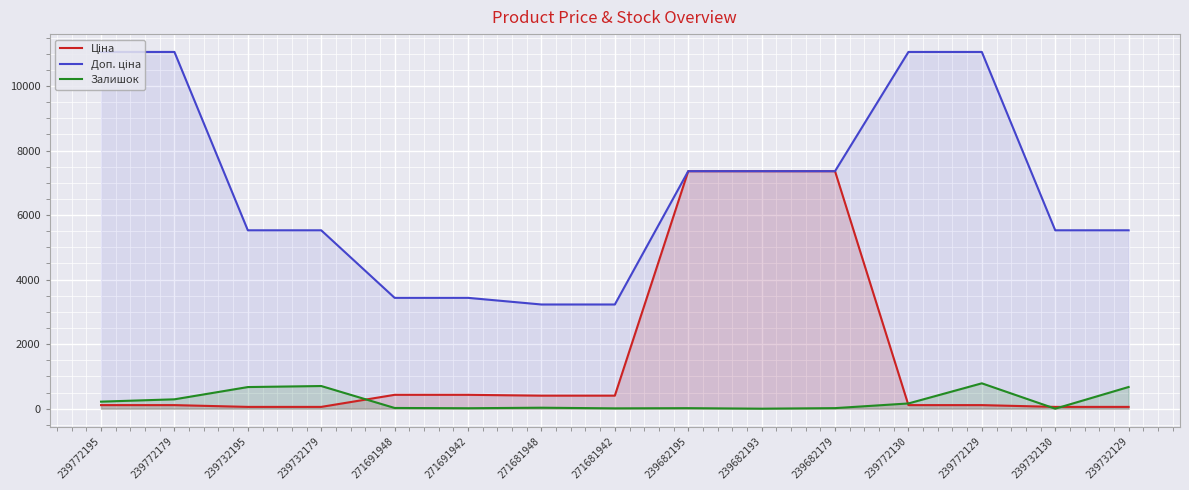

Is it true that Доп. ціна equals 7360.2 at 239682179?

True